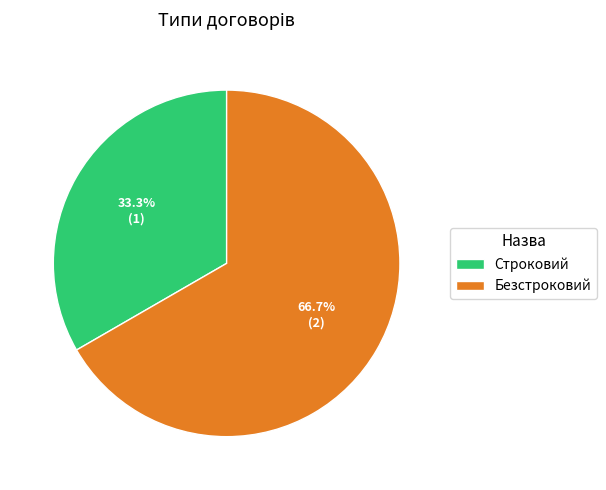

Is the sum of Строковий and Безстроковий greater than half?

Yes